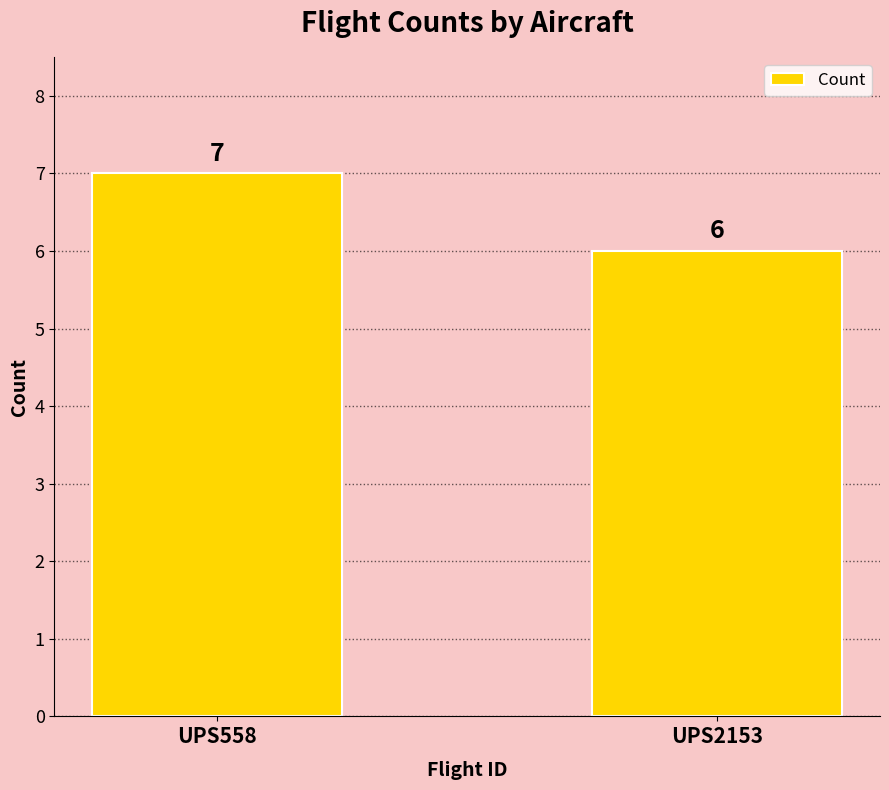

Read the value at UPS558.

7